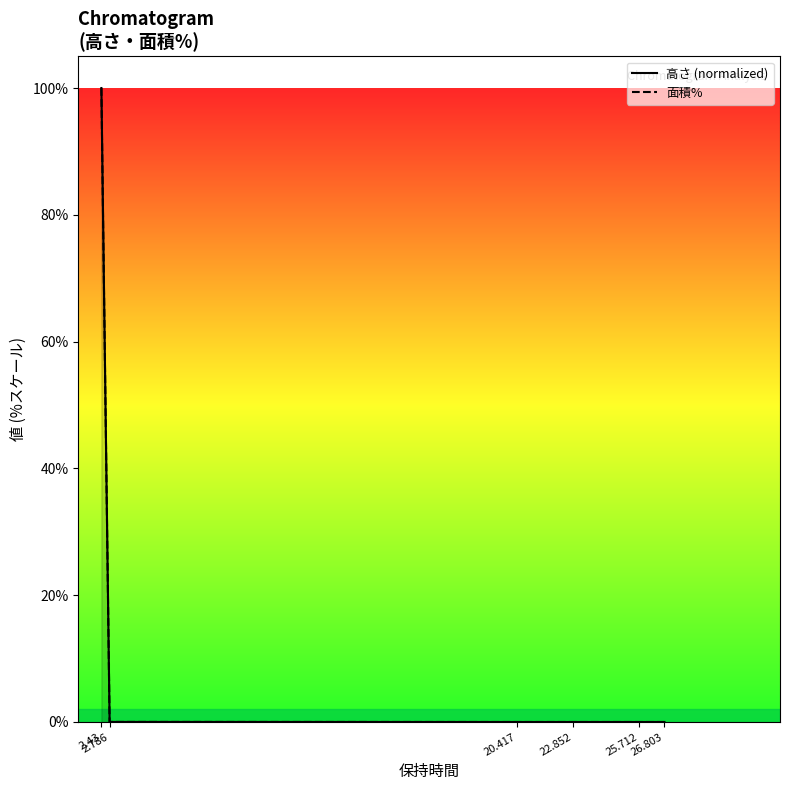

Which series ends up on top after the final intersection of 高さ (normalized) and 面積%?

面積%